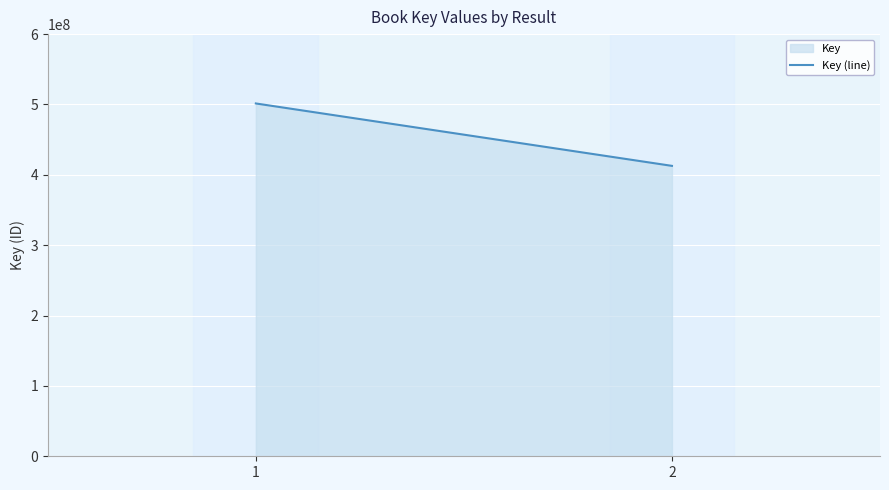

Reading right to left, extract all data points from this chart.

412742329	501443107